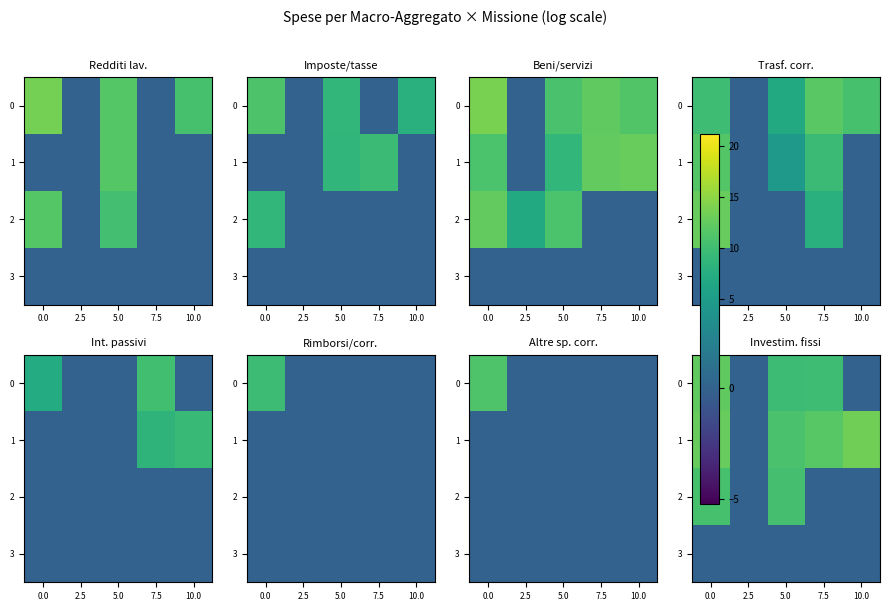

Between 10.0 and 5.0, which is larger?

5.0